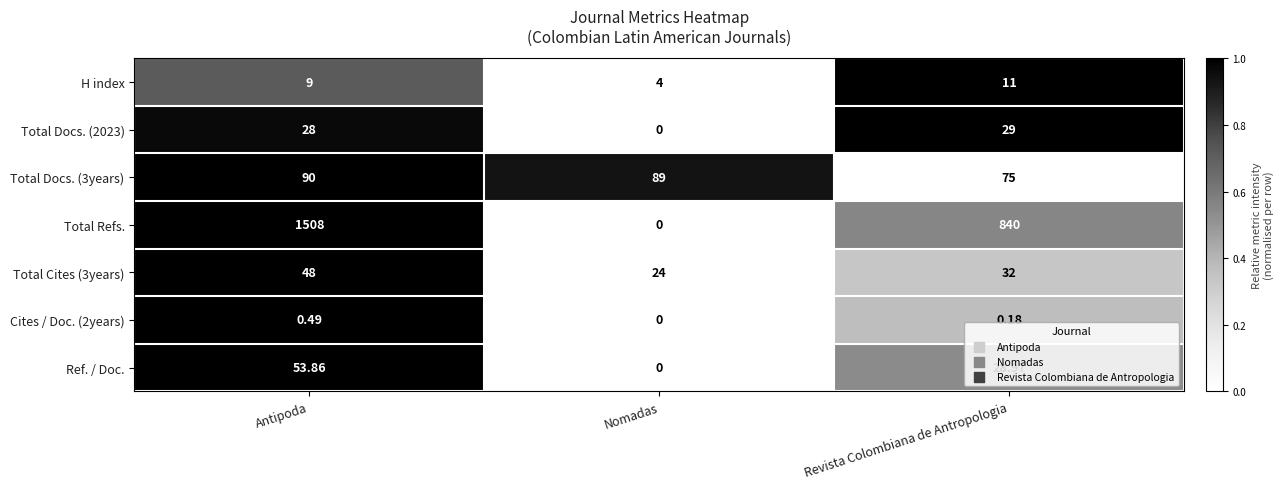

Rank the series by their maximum value, from lowest to highest.

Cites / Doc. (2years), H index, Total Docs. (2023), Total Cites (3years), Ref. / Doc., Total Docs. (3years), Total Refs.